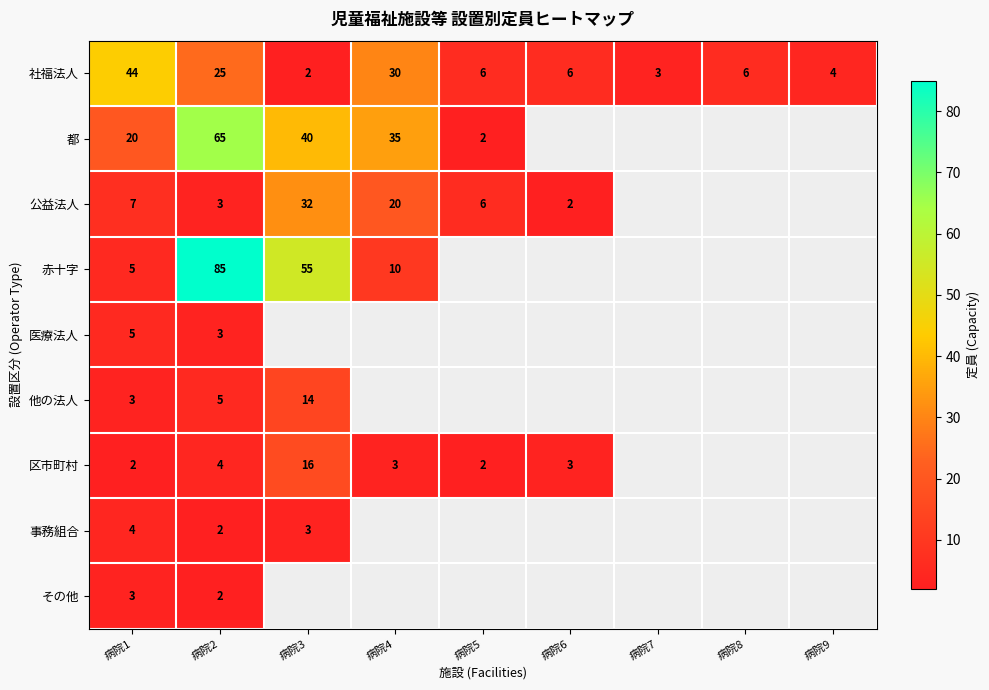

What is the difference between the 社福法人 values at 病院7 and 病院5?

3